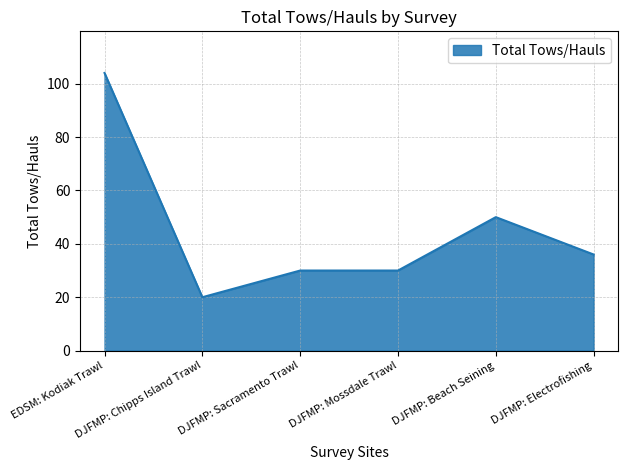

What is the difference between the values at DJFMP: Sacramento Trawl and EDSM: Kodiak Trawl?

74